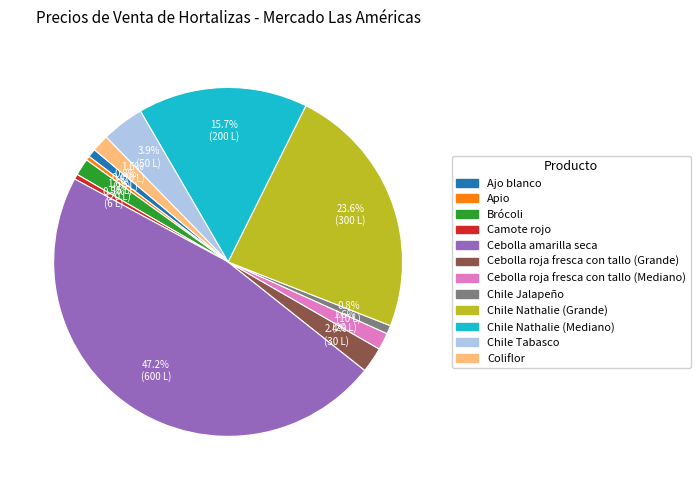

To the nearest percent, what is the difference between the Cebolla roja fresca con tallo (Grande) and Coliflor slice percentages?

1%